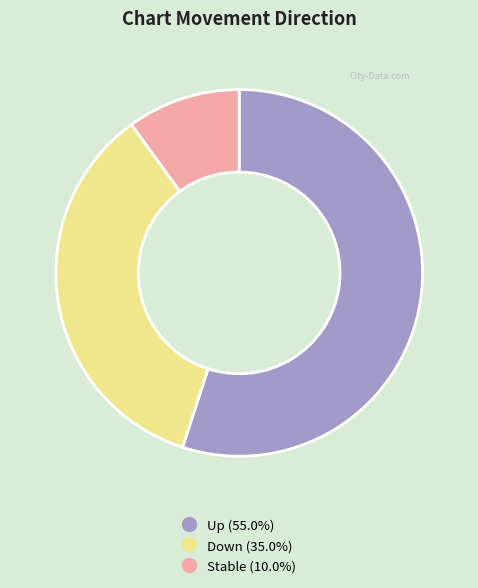

Is there any slice that represents more than half of the pie?

Yes